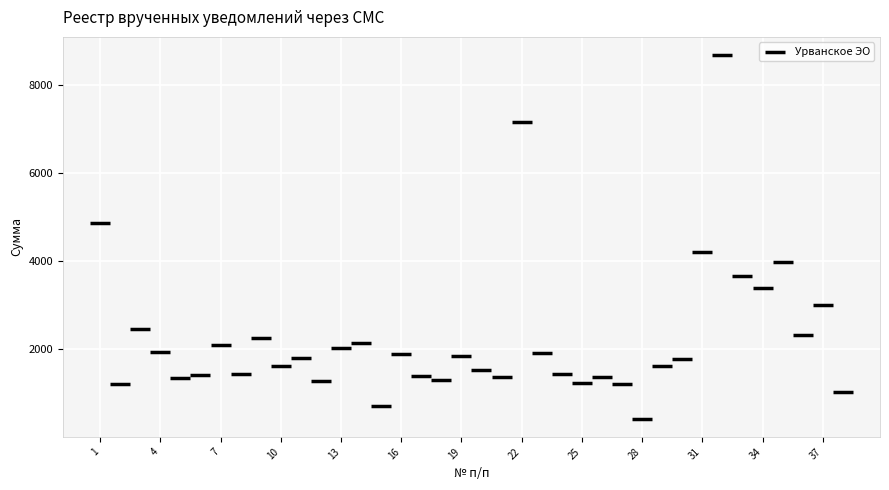

What is the range of X values (max minus min)?

37.0